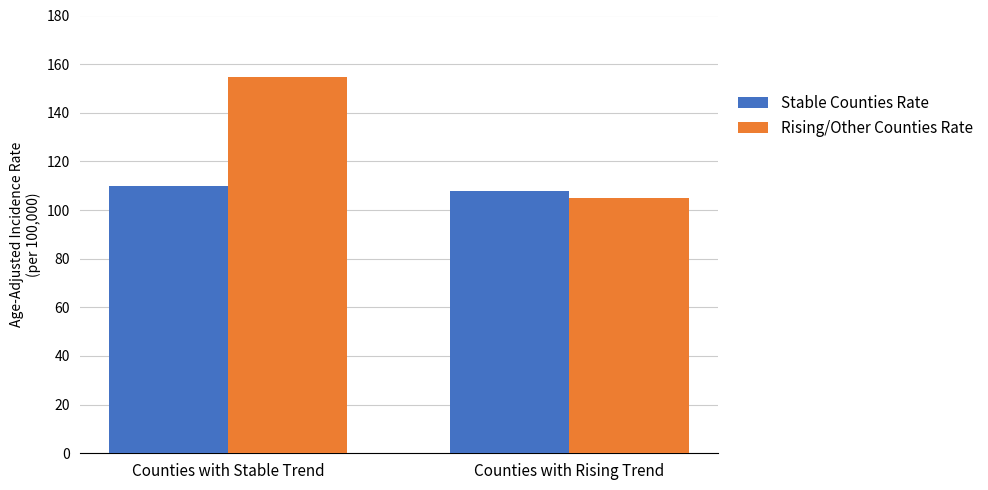

Is it true that Rising/Other Counties Rate equals 154.6 at Counties with Stable Trend?

True